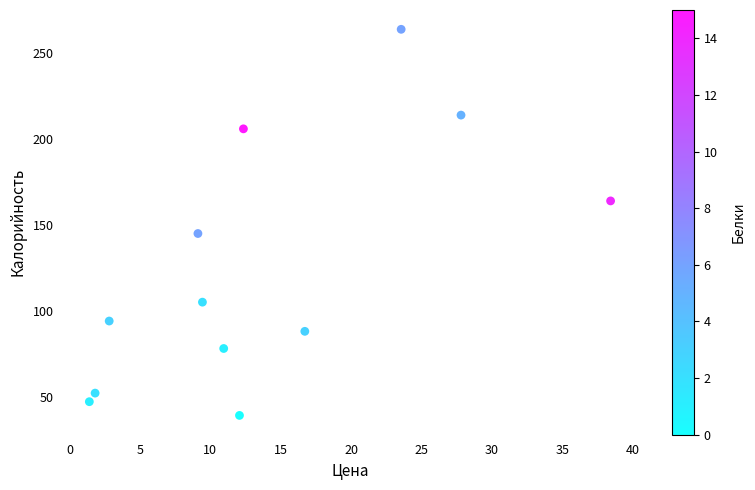

What Y value in the scatter plot is closest to 151?

145